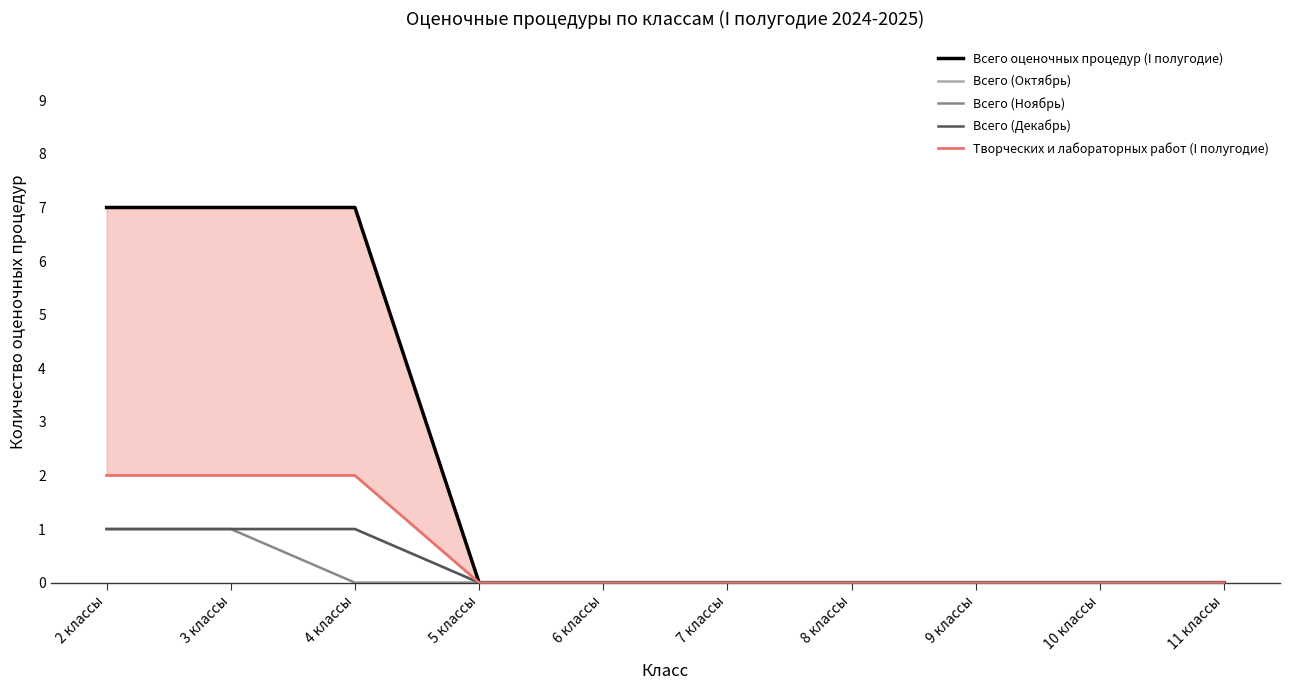

Count the number of categories in the chart.

10